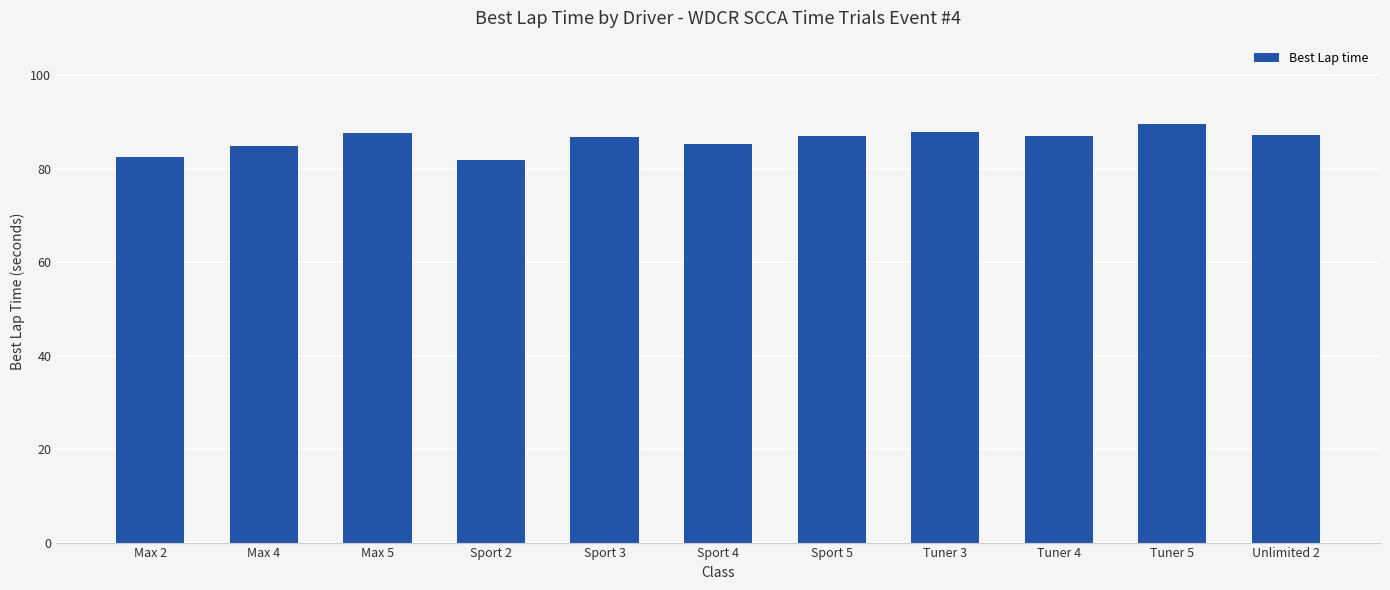

Which has a higher value, Tuner 5 or Max 2?

Tuner 5